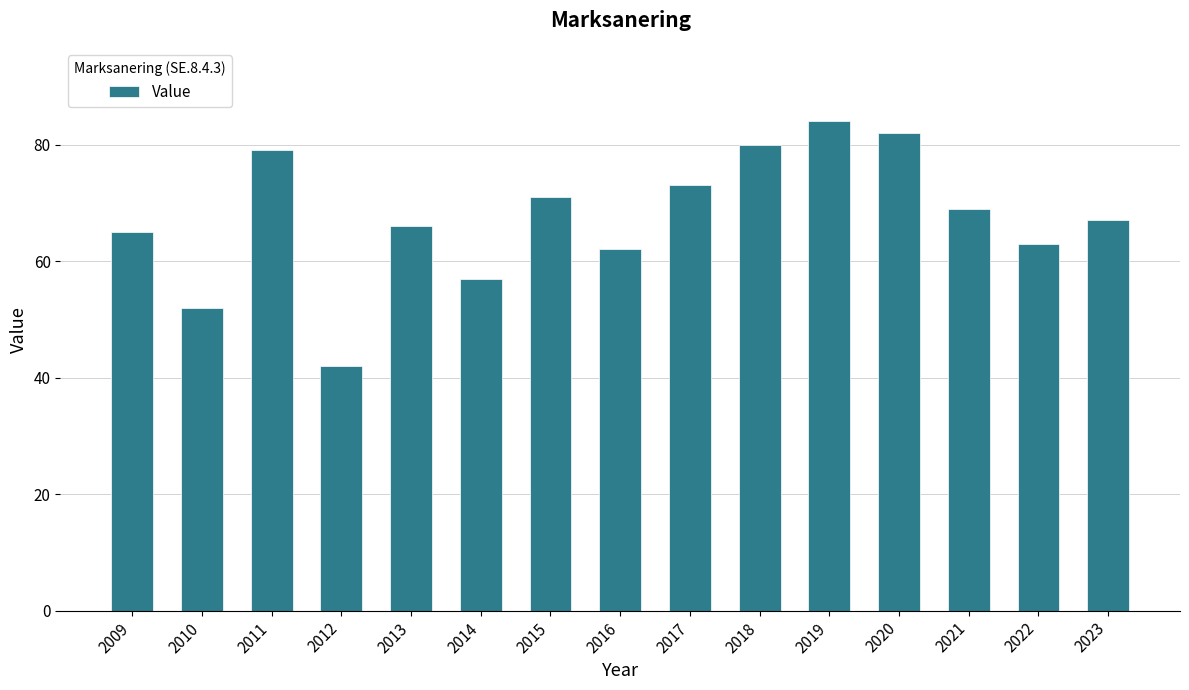

Does the chart contain stacked bars?

No